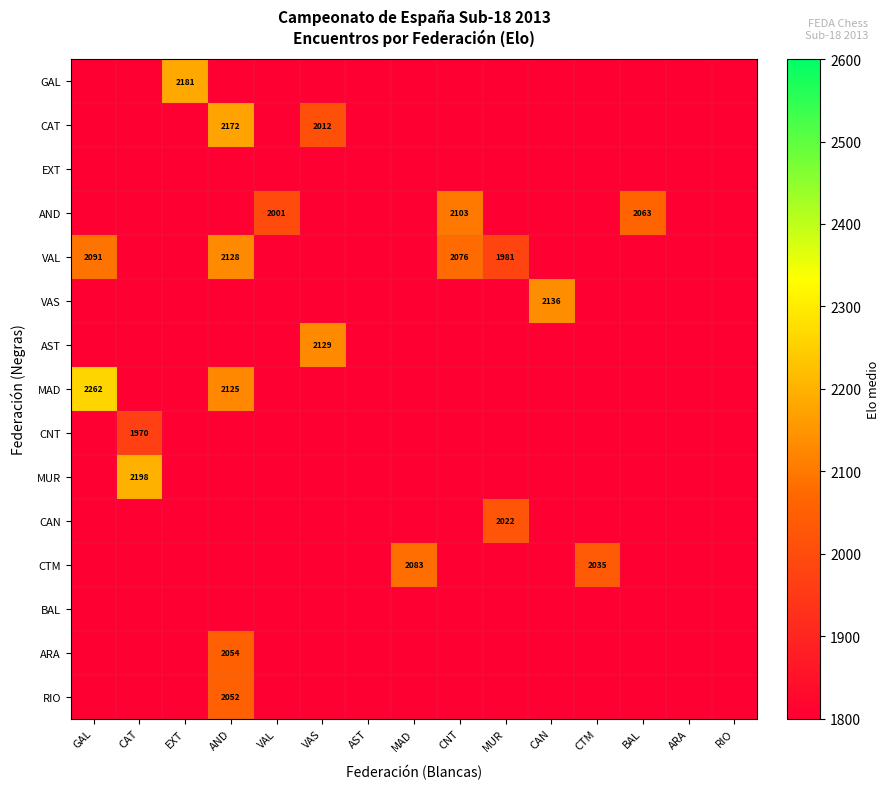

Which series has the largest total across all categories?

VAL